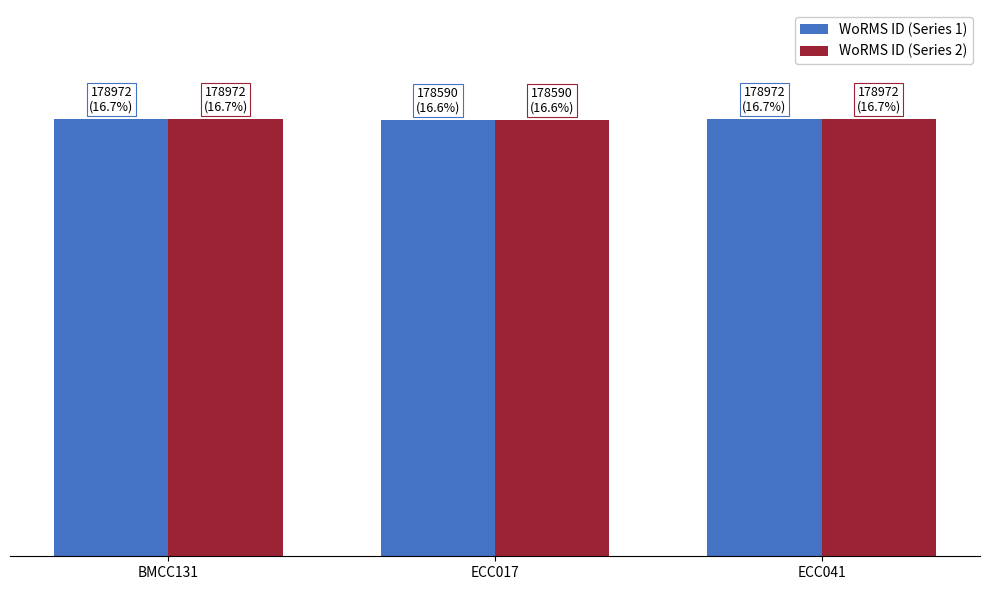

What is the average value of the WoRMS ID (Series 1) series?

178845